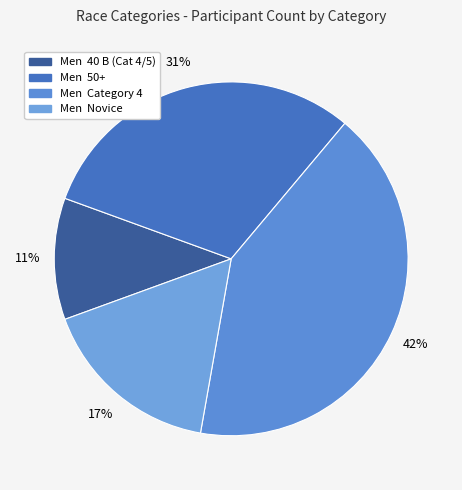

Rank the categories by value from highest to lowest.

Men Category 4, Men 50+, Men Novice, Men 40 B (Cat 4/5)